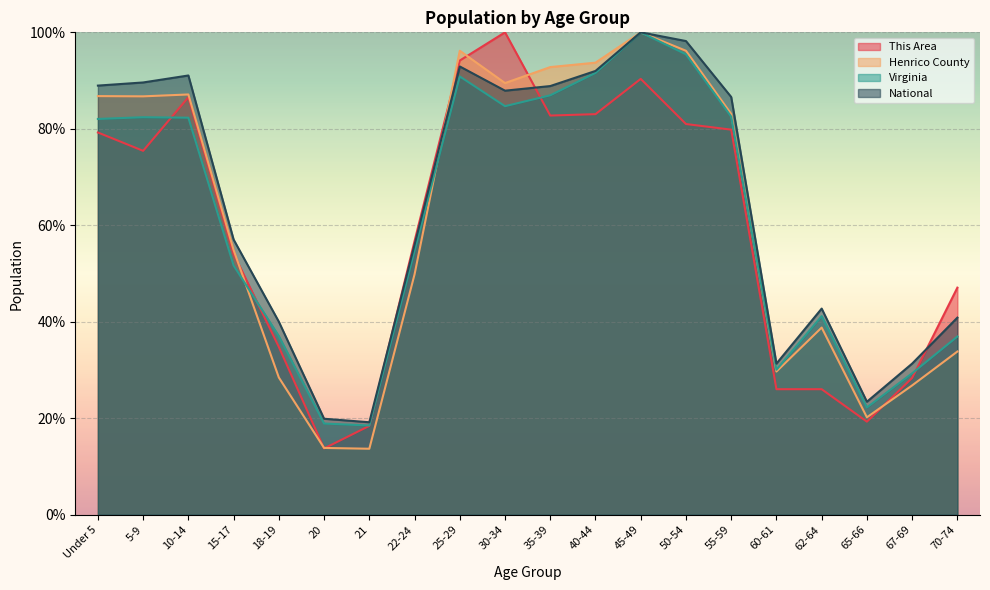

Between which two adjacent categories do Henrico County and National first intersect?

22-24 and 25-29